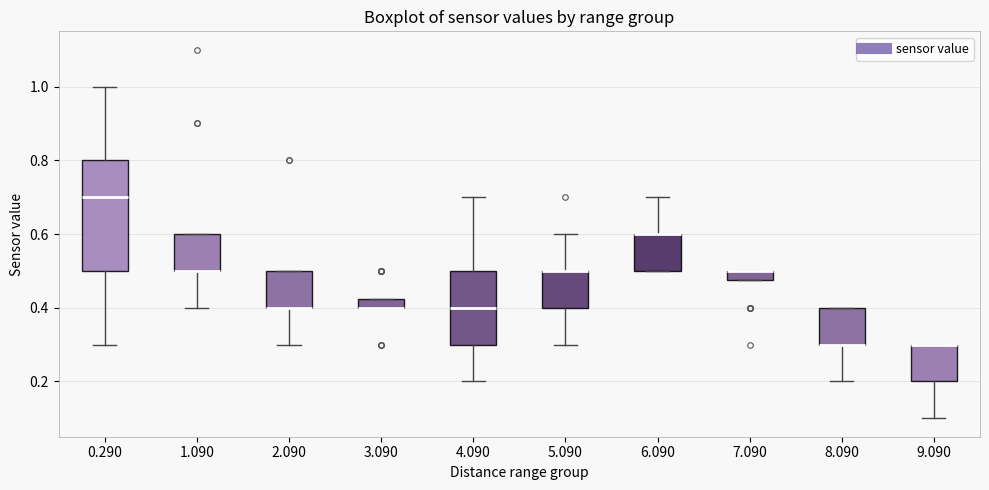

Which box is the tallest, from its lower edge to its upper edge?

0.290